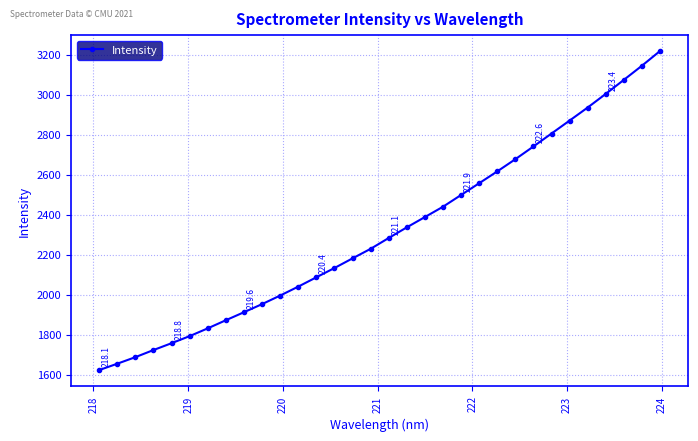

What is the value of the 23rd point from the left?

2616.8